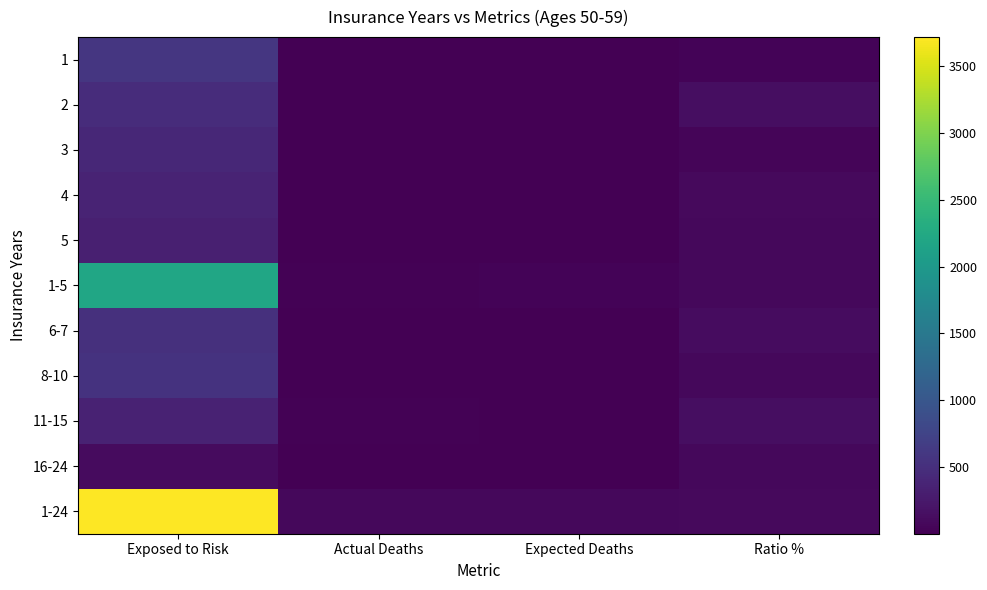

What is the difference between the highest and lowest values at Exposed to Risk?

3608.0